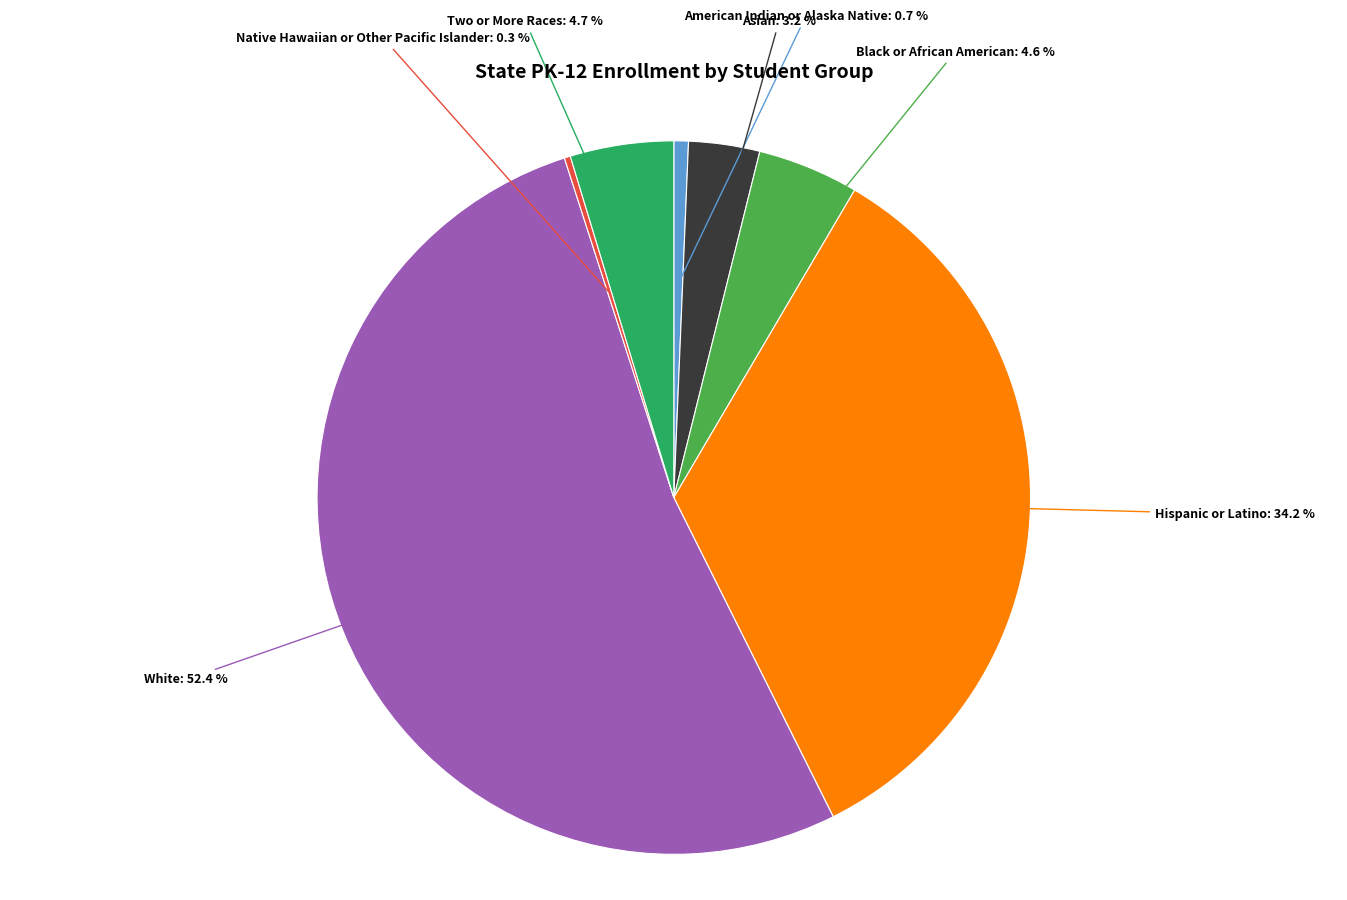

What percentage is NOT represented by Asian?

96.8%